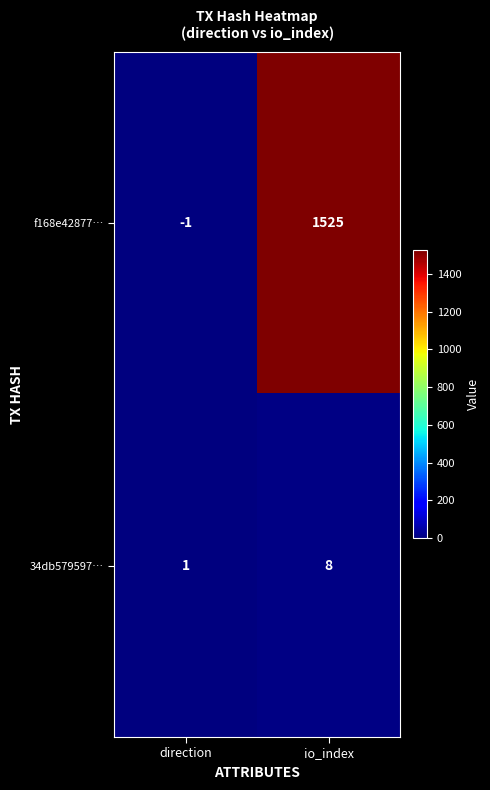

What is the spread (max minus min) of values at io_index?

1517